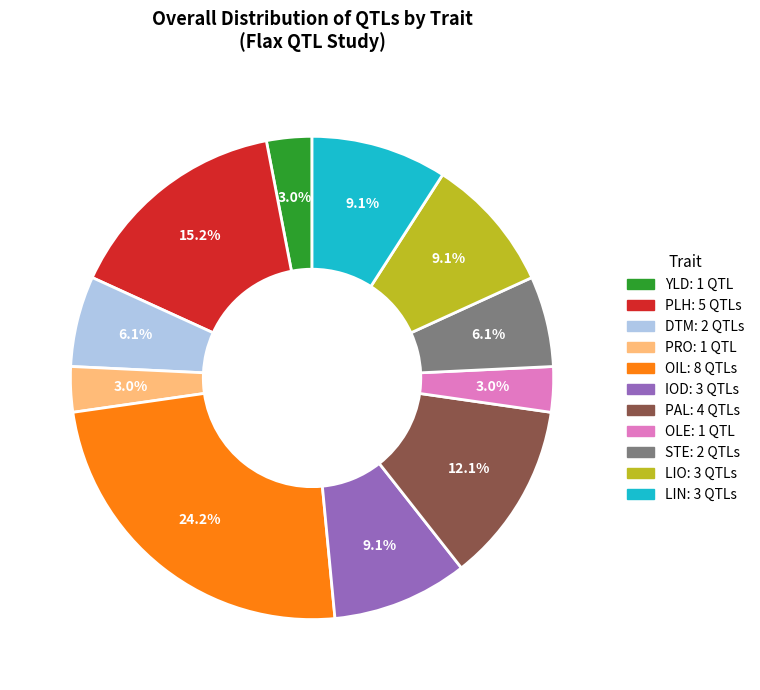

True or false: OIL accounts for 38% of the total.

False